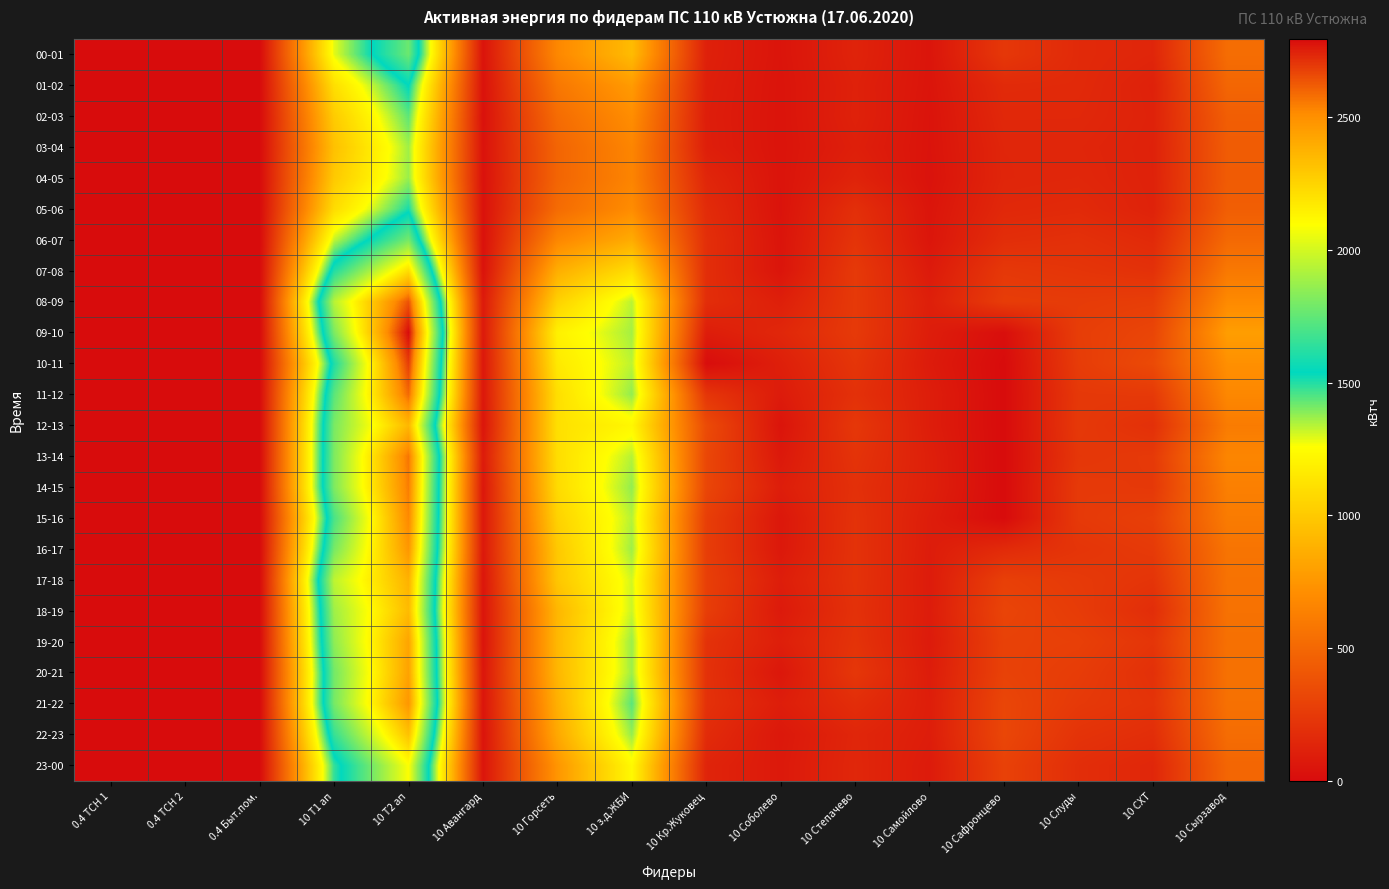

What is the difference between the highest and lowest values at 10 Горсеть?

706.4